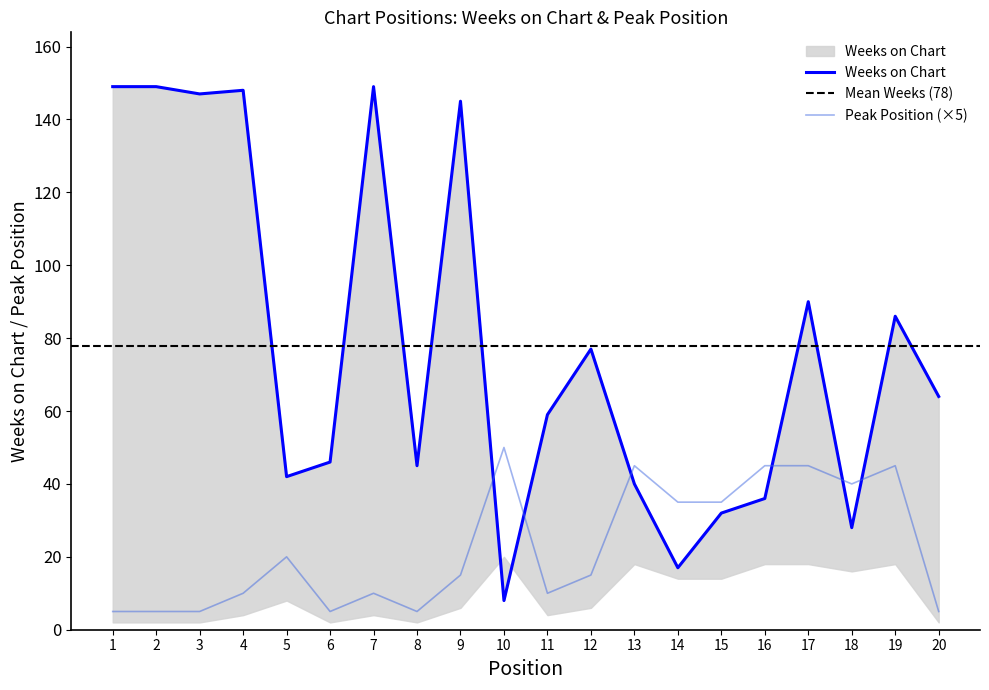

In Weeks on Chart, how many points are lower than both neighbors (excluding endpoints)?

6